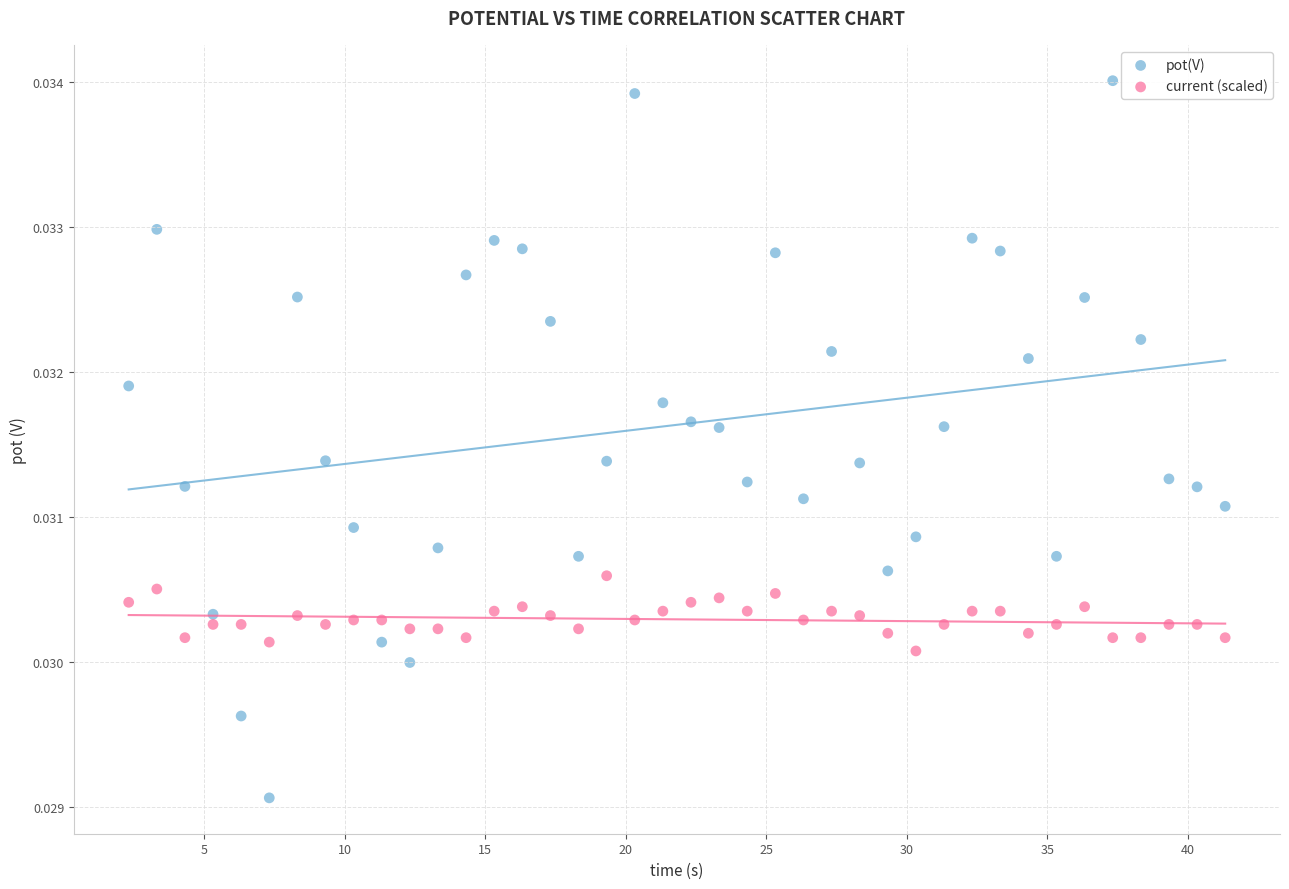

Which series has the widest spread of Y values?

pot(V)